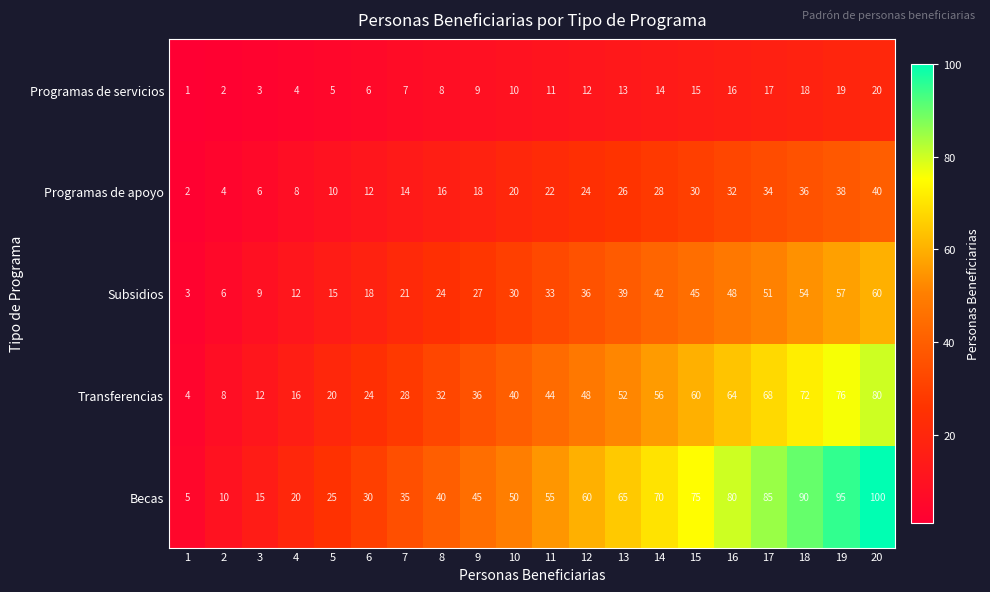

Which series has the largest range (max minus min)?

Becas